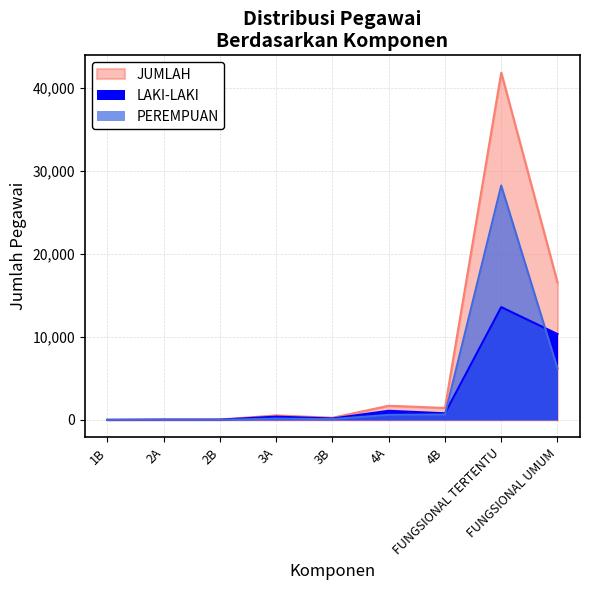

True or false: JUMLAH has more than 0 points higher than both neighbors.

True